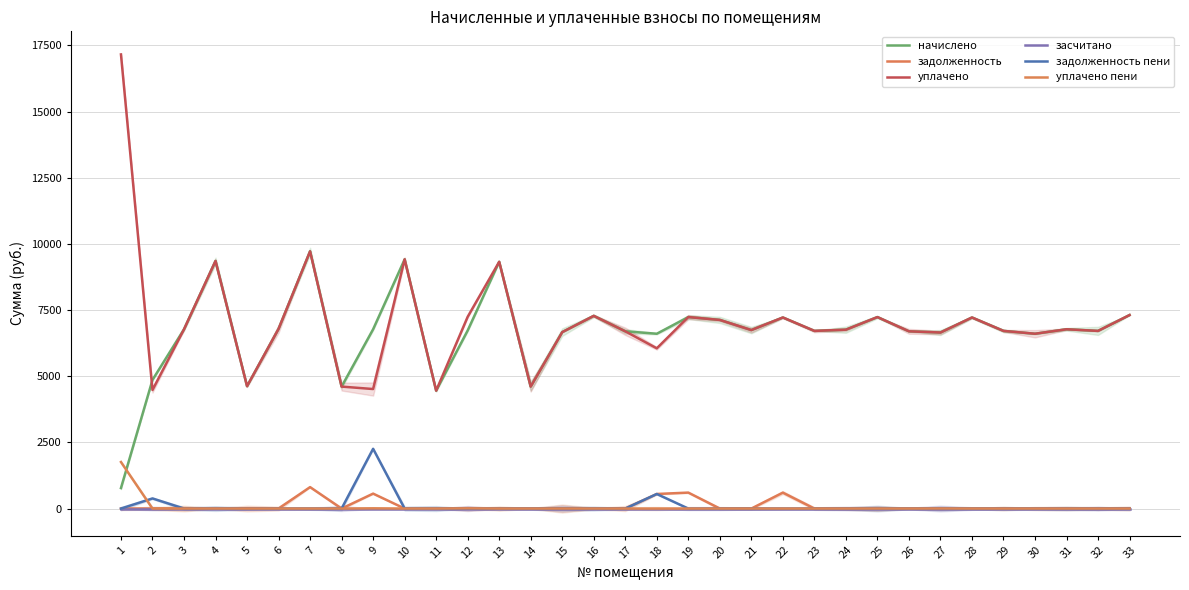

True or false: уплачено пени has more than 0 points higher than both neighbors.

True